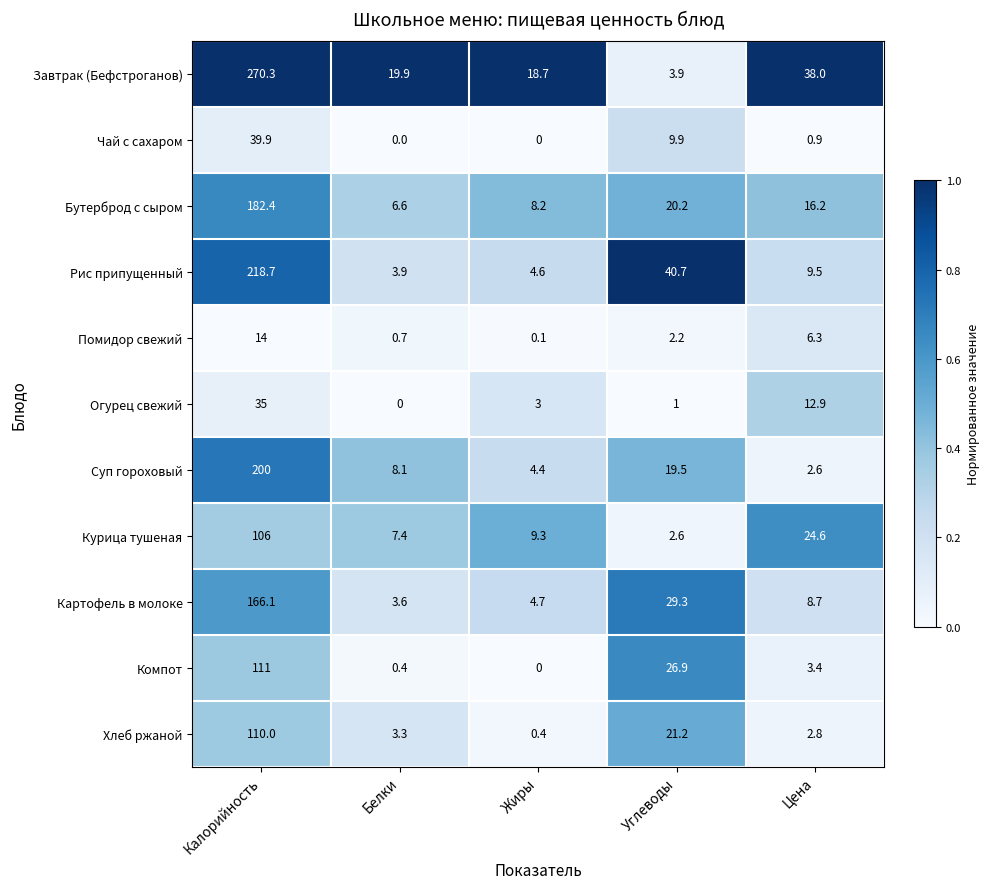

Rank the series by their maximum value, from highest to lowest.

Завтрак (Бефстроганов), Рис припущенный, Суп гороховый, Бутерброд с сыром, Картофель в молоке, Компот, Хлеб ржаной, Курица тушеная, Чай с сахаром, Огурец свежий, Помидор свежий